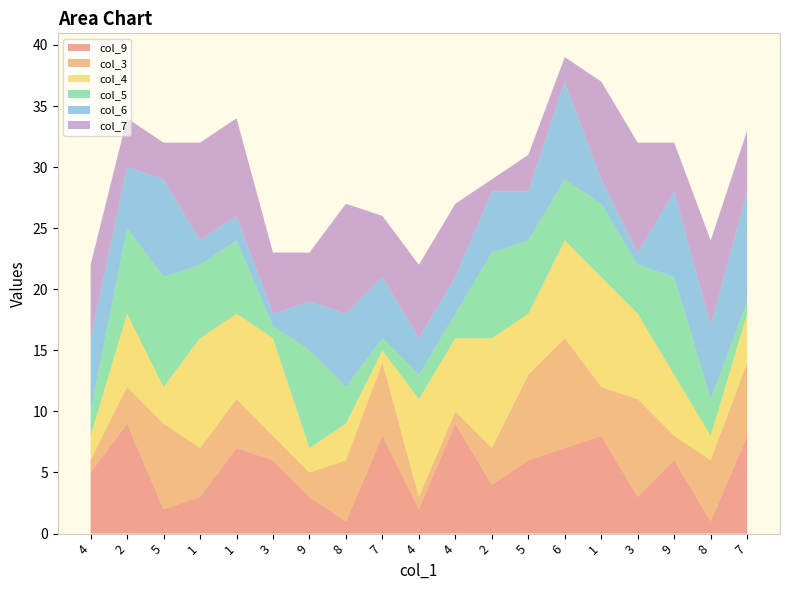

Reading left to right, extract all data points from this chart.

col_9: 4=5	2=9	5=2	1=3	1=7	3=6	9=3	8=1	7=8	4=2	4=9	2=4	5=6	6=7	1=8	3=3	9=6	8=1	7=8
col_3: 4=1	2=3	5=7	1=4	1=4	3=2	9=2	8=5	7=6	4=1	4=1	2=3	5=7	6=9	1=4	3=8	9=2	8=5	7=6
col_4: 4=2	2=6	5=3	1=9	1=7	3=8	9=2	8=3	7=1	4=8	4=6	2=9	5=5	6=8	1=9	3=7	9=5	8=2	7=4
col_5: 4=2	2=7	5=9	1=6	1=6	3=1	9=8	8=3	7=1	4=2	4=2	2=7	5=6	6=5	1=6	3=4	9=8	8=3	7=1
col_6: 4=6	2=5	5=8	1=2	1=2	3=1	9=4	8=6	7=5	4=3	4=3	2=5	5=4	6=8	1=2	3=1	9=7	8=6	7=9
col_7: 4=6	2=4	5=3	1=8	1=8	3=5	9=4	8=9	7=5	4=6	4=6	2=1	5=3	6=2	1=8	3=9	9=4	8=7	7=5